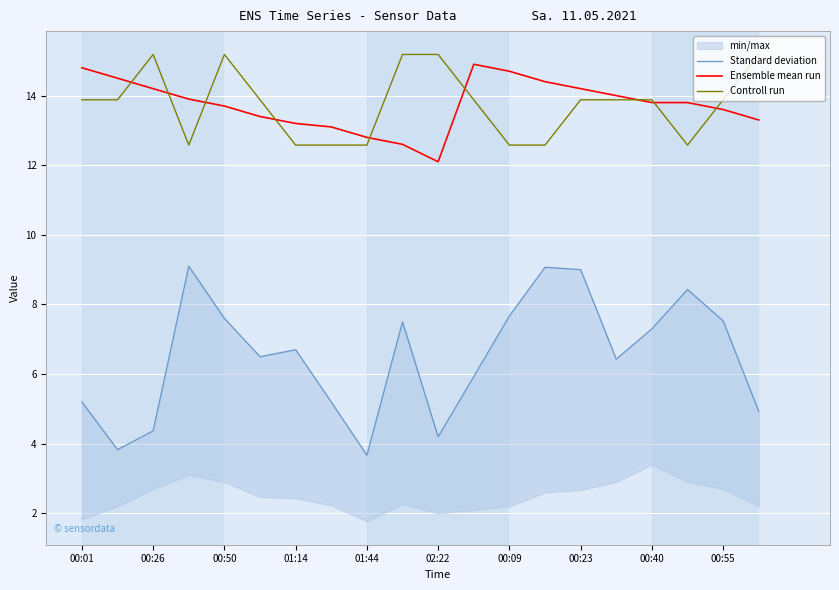

What is the label of the 20th point from the right?

00:01